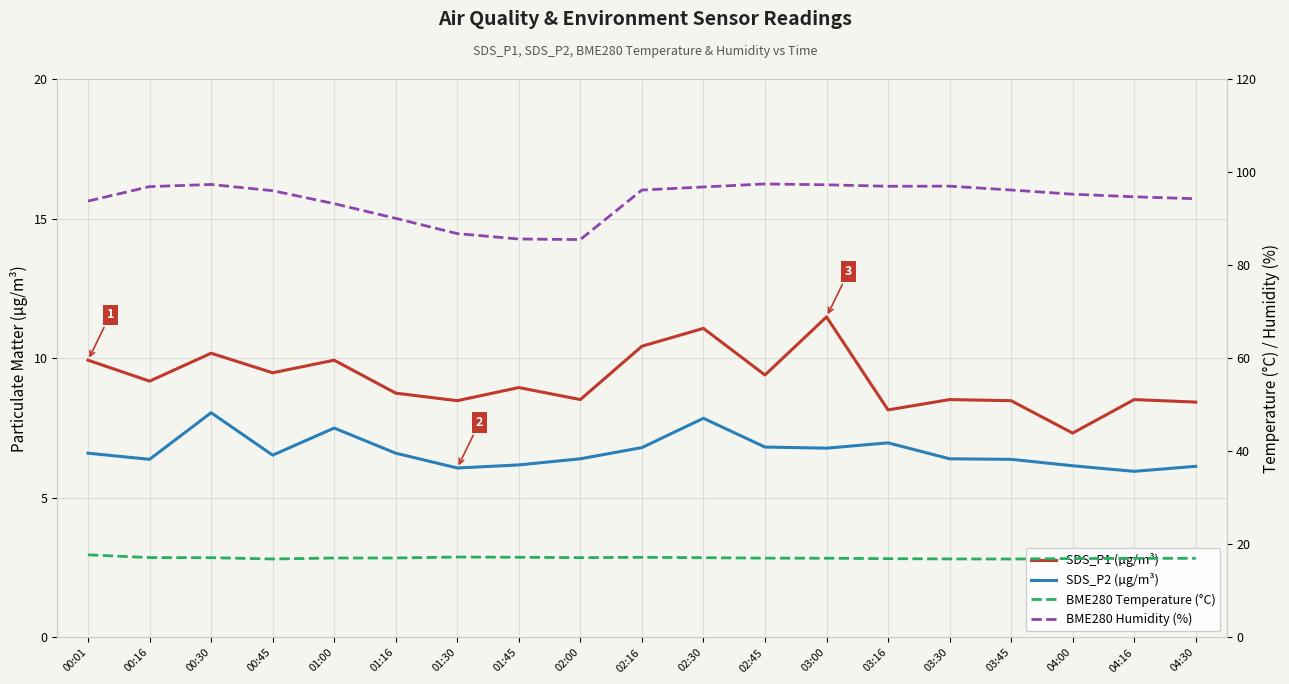

What is the value of the BME280 Humidity (%) point at the 6th from the left?

90.1